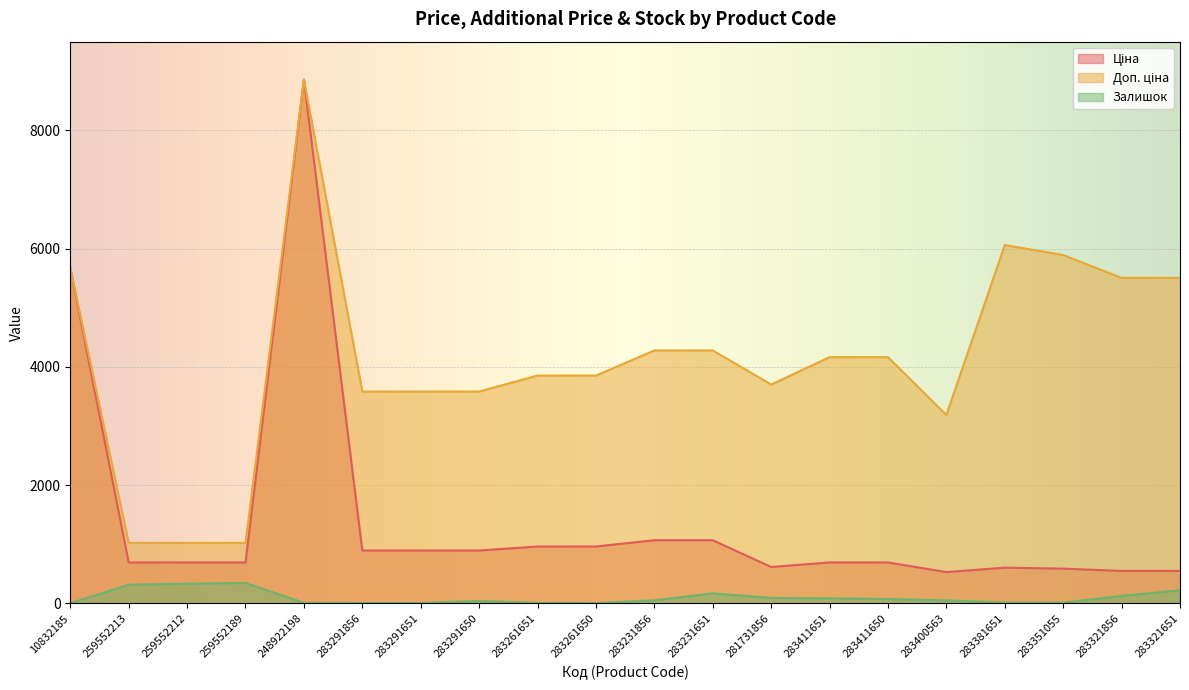

What is the label of the 6th point from the left?

283291856